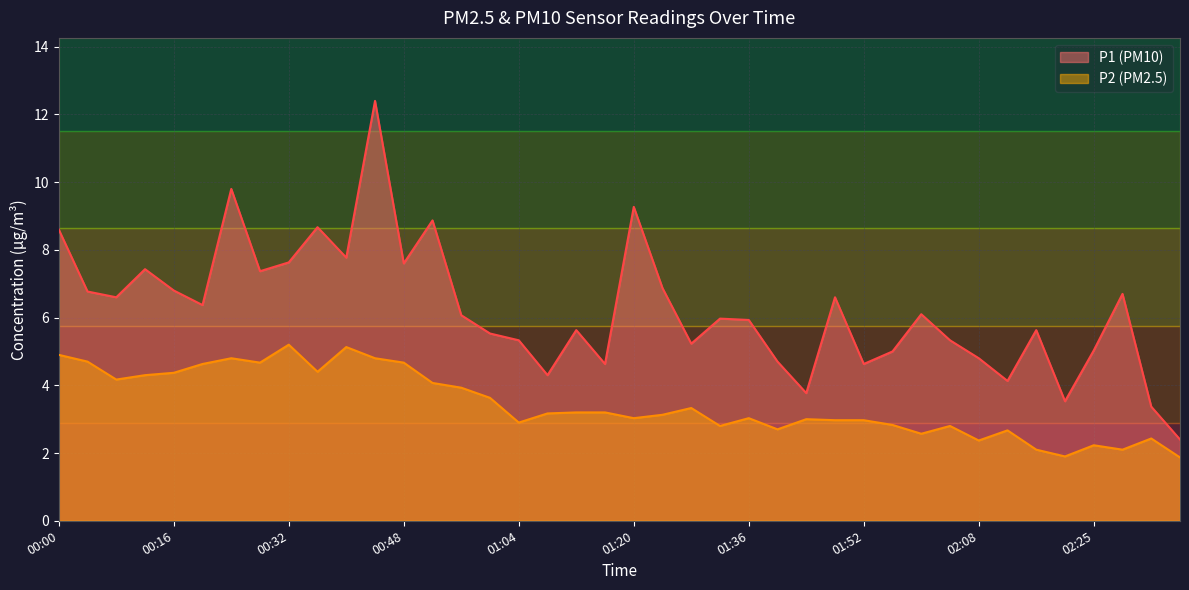

At which category does P2 reach its first local peak?

00:24